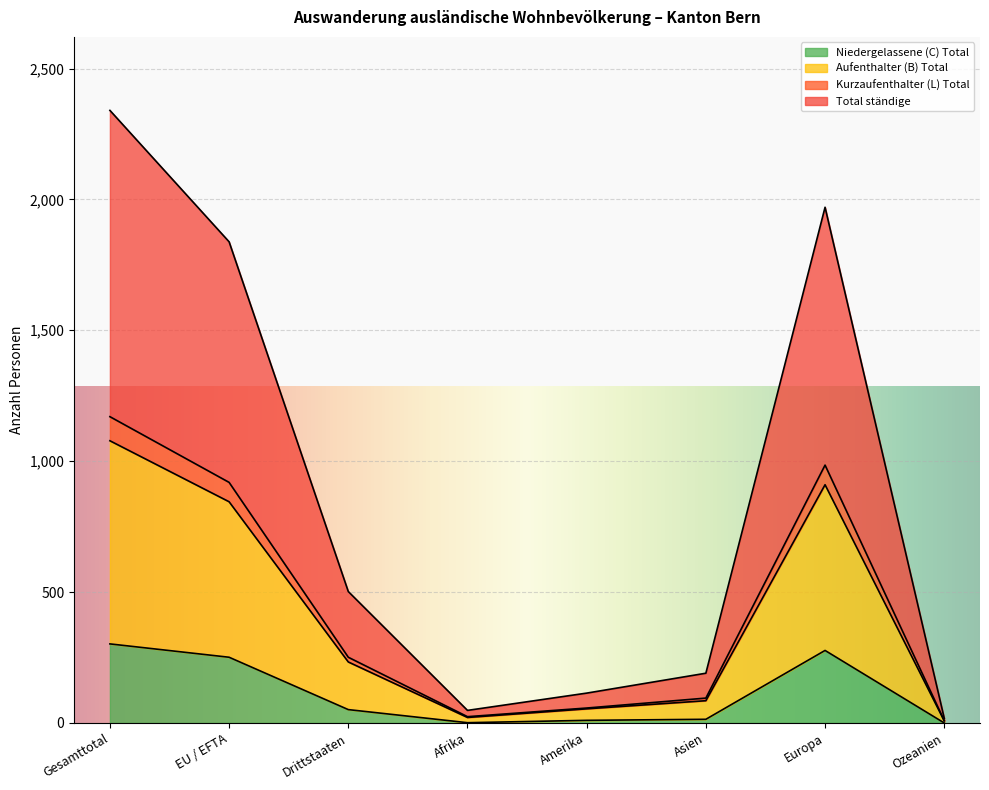

What is the label of the 4th point from the left?

Afrika